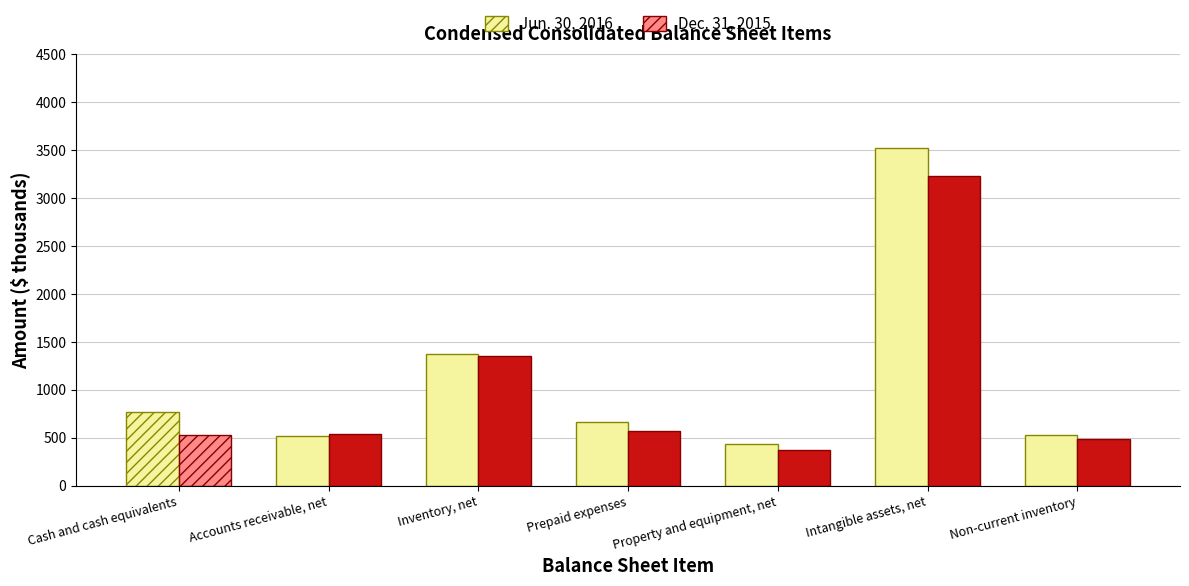

What is the sum of all Dec. 31, 2015 values?

7078